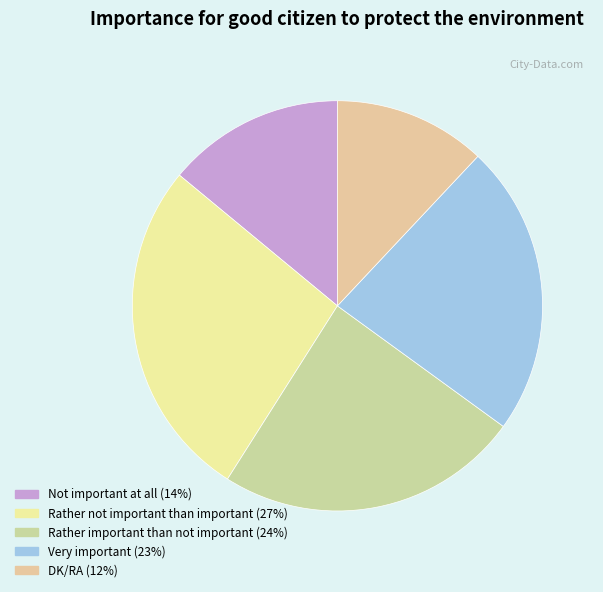

What percentage is the Rather important than not important slice, to the nearest percent?

24%